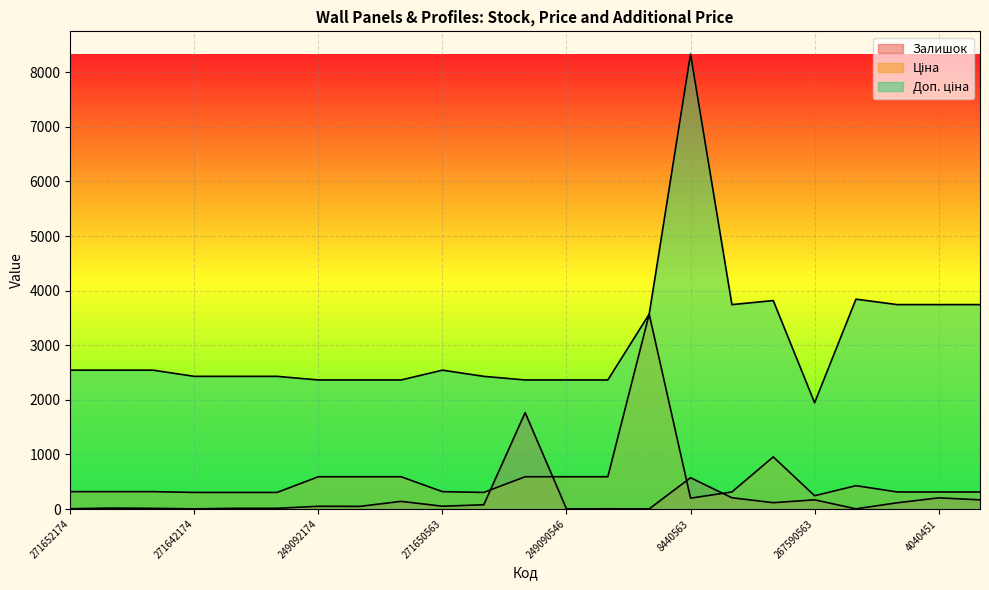

Where is the first local maximum for Залишок?

271652173